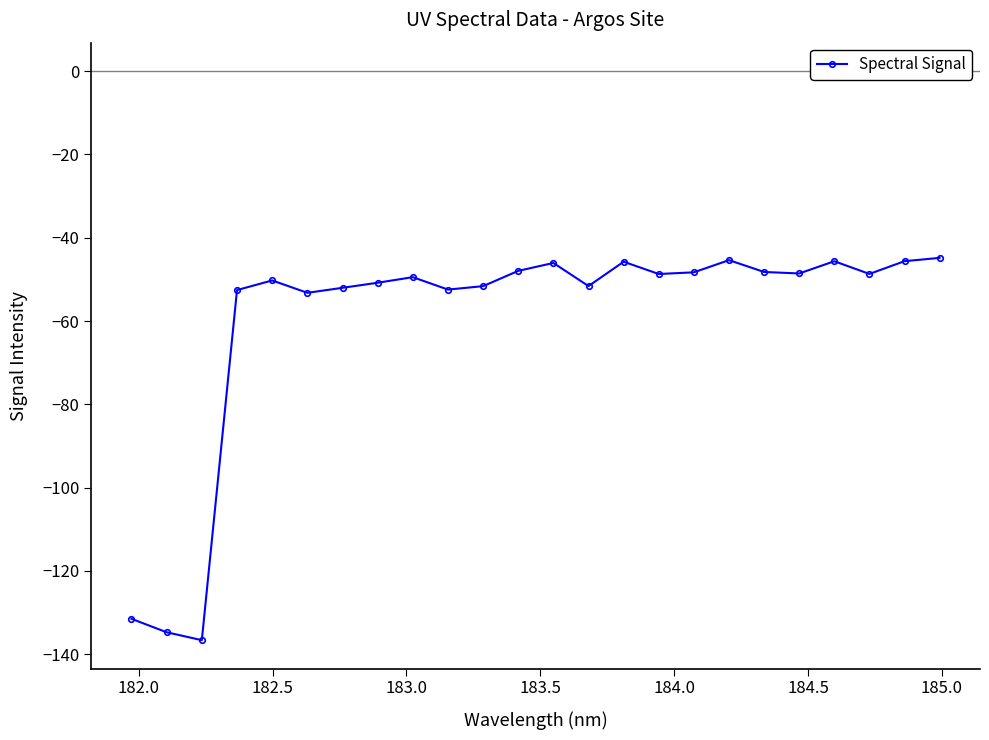

What is the value of the 2nd point from the left?

-134.7